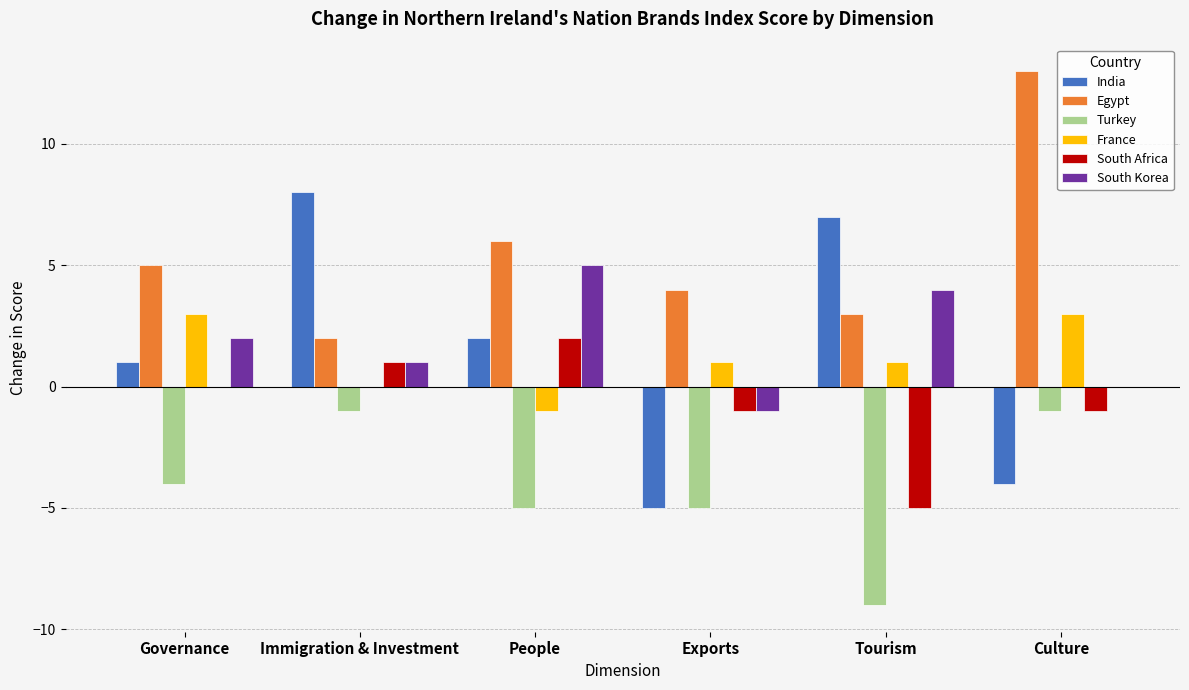

Reading right to left, list all the values displayed in this chart.

India: Culture=-4	Tourism=7	Exports=-5	People=2	Immigration & Investment=8	Governance=1
Egypt: Culture=13	Tourism=3	Exports=4	People=6	Immigration & Investment=2	Governance=5
Turkey: Culture=-1	Tourism=-9	Exports=-5	People=-5	Immigration & Investment=-1	Governance=-4
France: Culture=3	Tourism=1	Exports=1	People=-1	Immigration & Investment=0	Governance=3
South Africa: Culture=-1	Tourism=-5	Exports=-1	People=2	Immigration & Investment=1	Governance=0
South Korea: Culture=0	Tourism=4	Exports=-1	People=5	Immigration & Investment=1	Governance=2